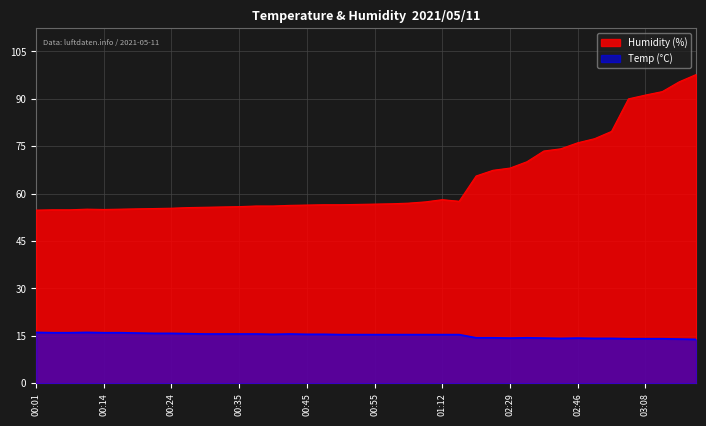

In Temp, how many points are higher than both neighbors (excluding endpoints)?

4